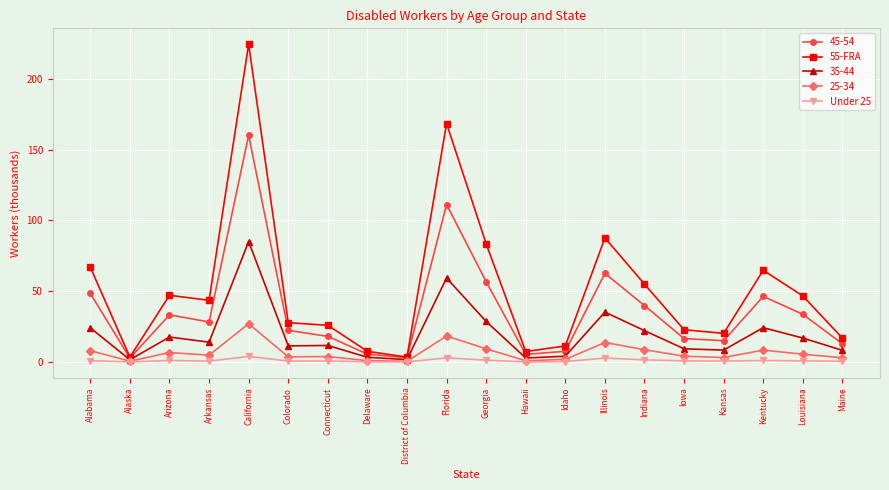

What is the total value across all series at Florida?

360.4